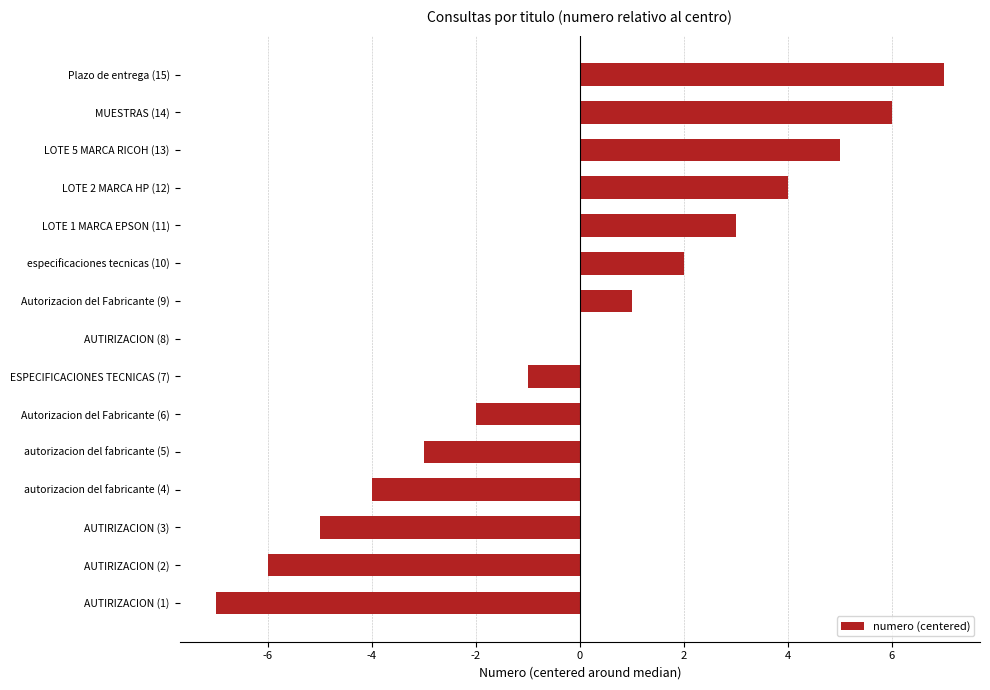

Are the bars horizontal?

Yes